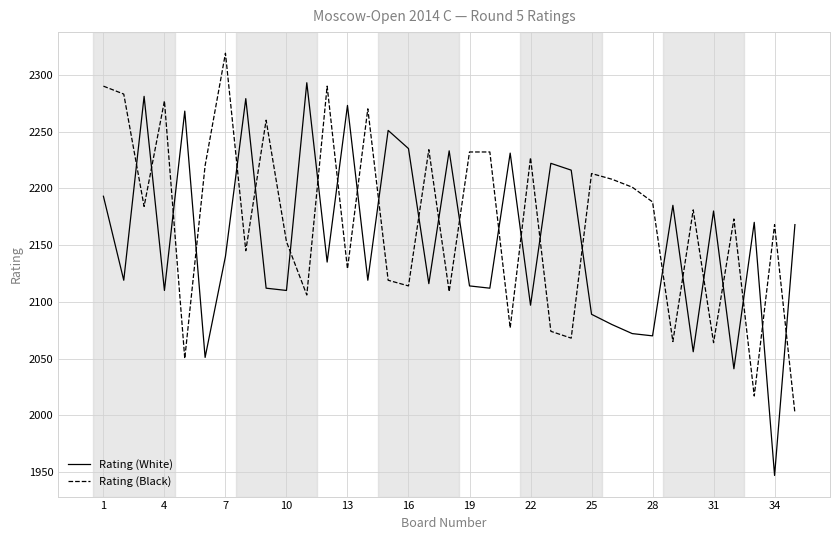

Which series ends up on top after the final intersection of Rating (Black) and Rating (White)?

Rating (White)